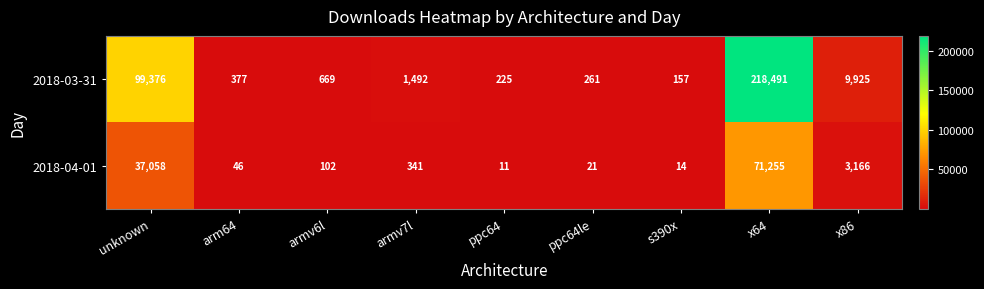

At which label does 2018-04-01 first exceed 102?

unknown